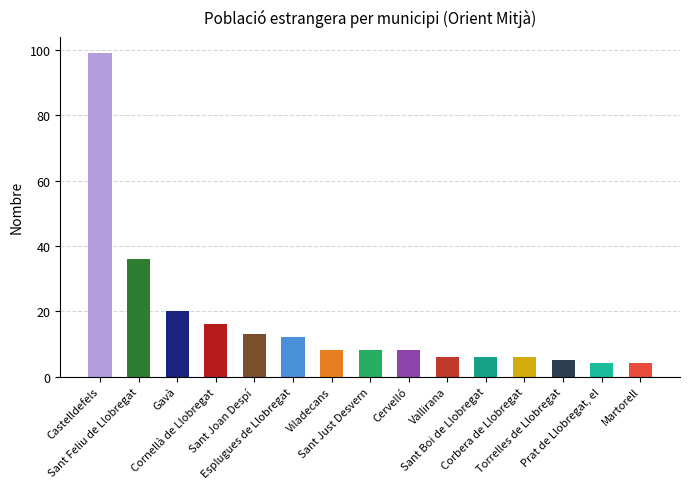

What is the value of the 14th bar from the left?

4